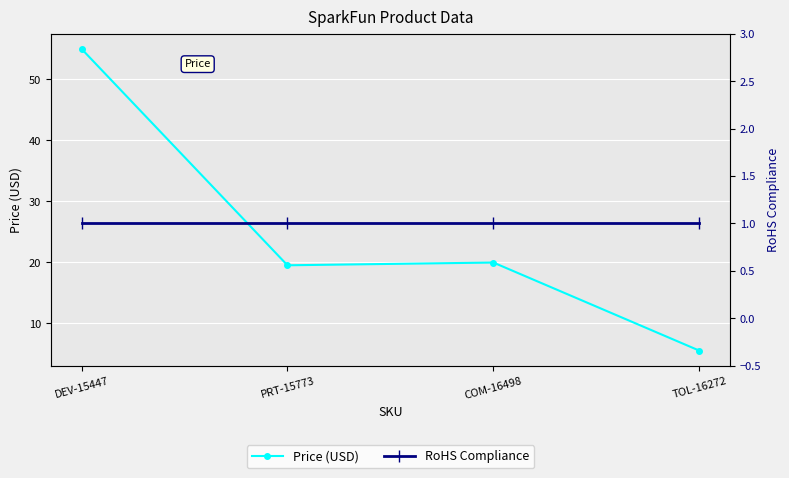

At which label does RoHS Compliance reach its minimum?

DEV-15447